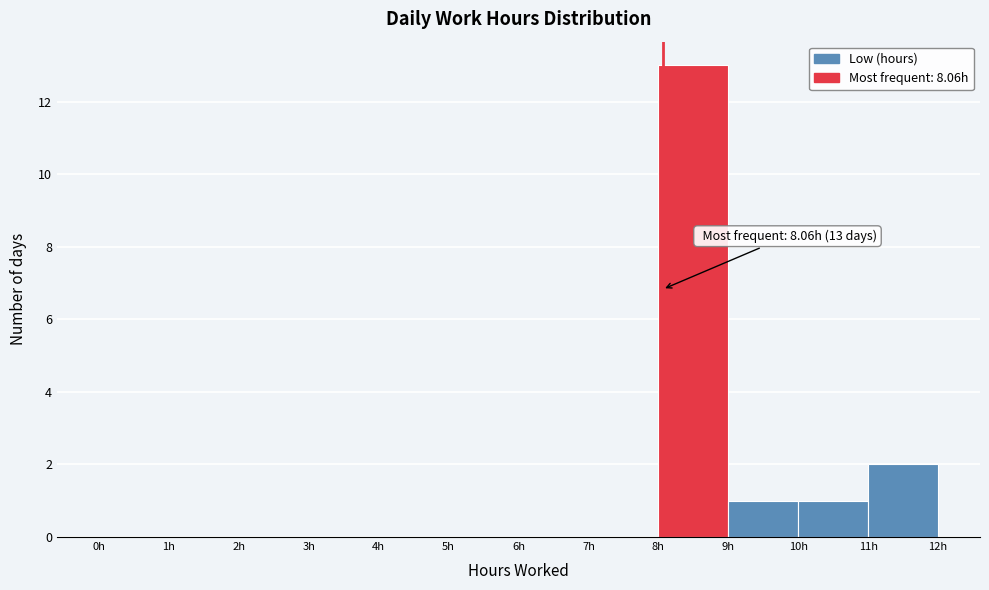

Which range on the x-axis has the tallest bar?

8 to 9